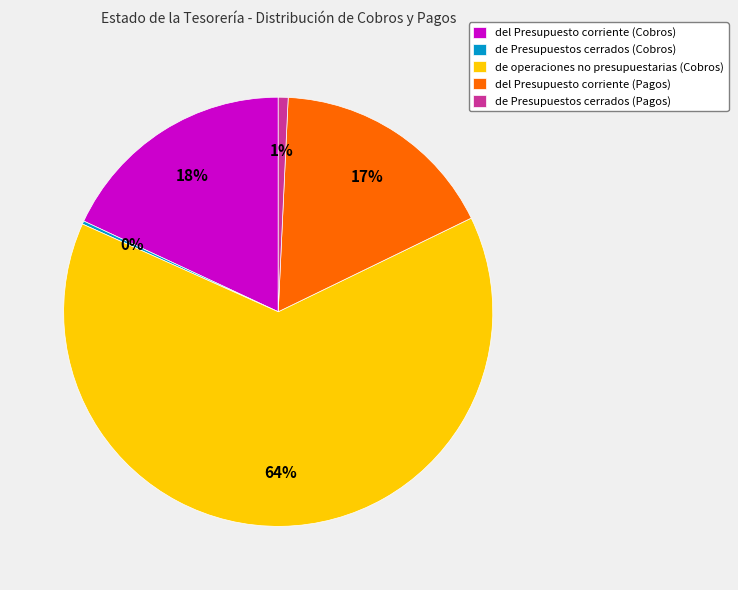

What is the majority slice?

de operaciones no presupuestarias (Cobros)